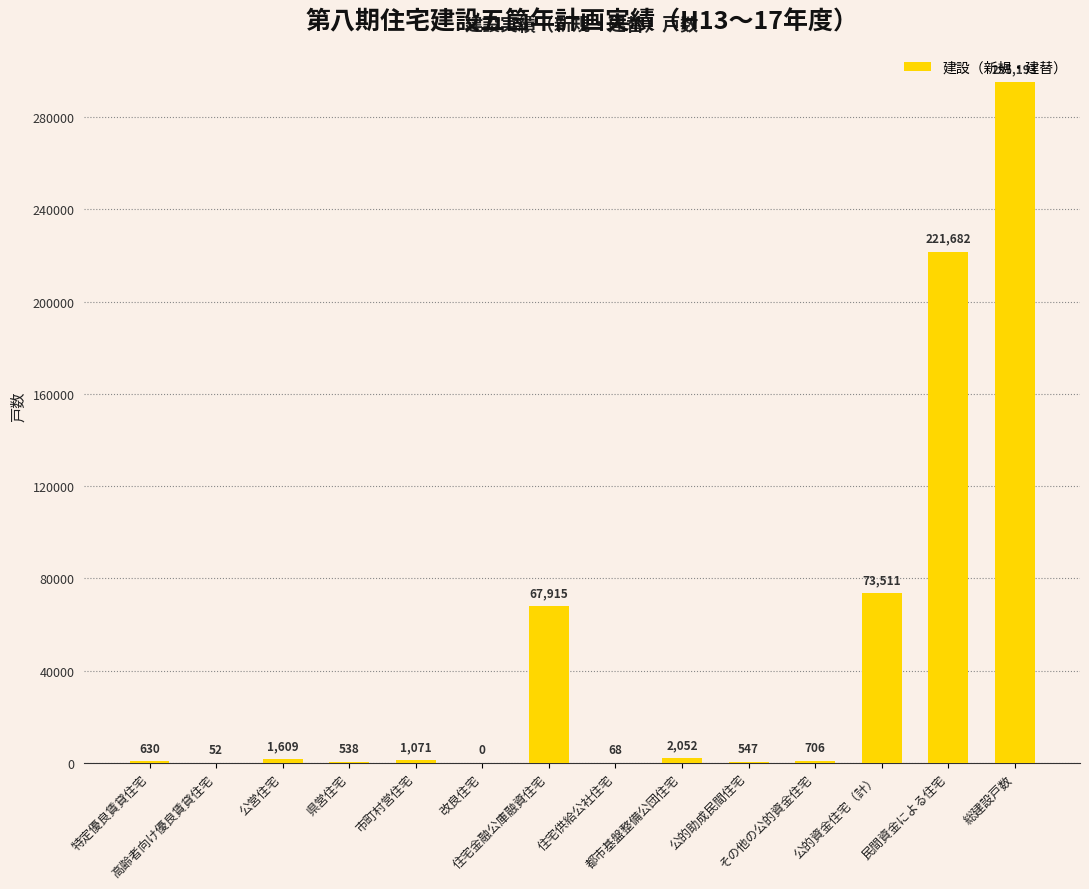

What is the maximum value shown in the chart?

295193